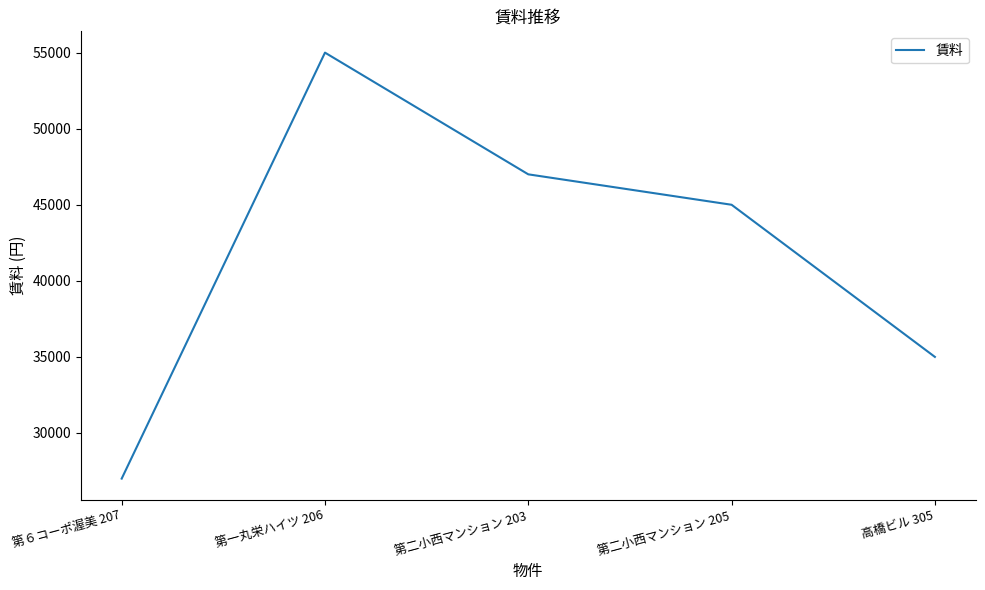

Reading left to right, list all the values displayed in this chart.

27000	55000	47000	45000	35000